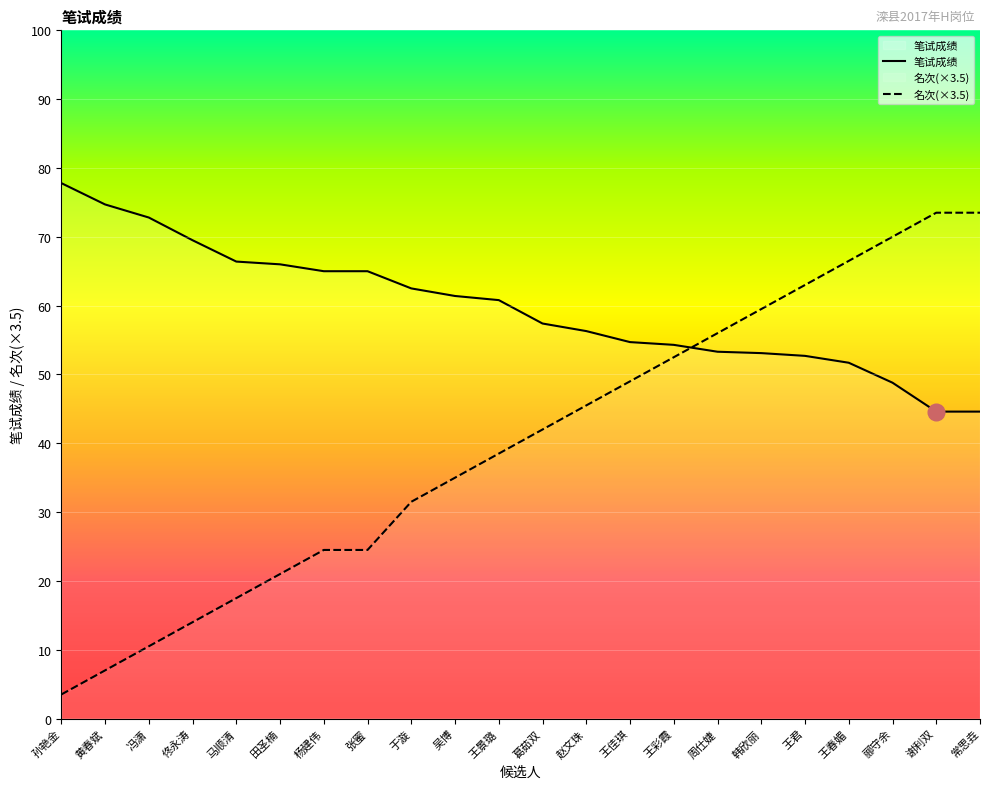

What is the difference between the 名次 values at 周仕婕 and 王君?

7.0